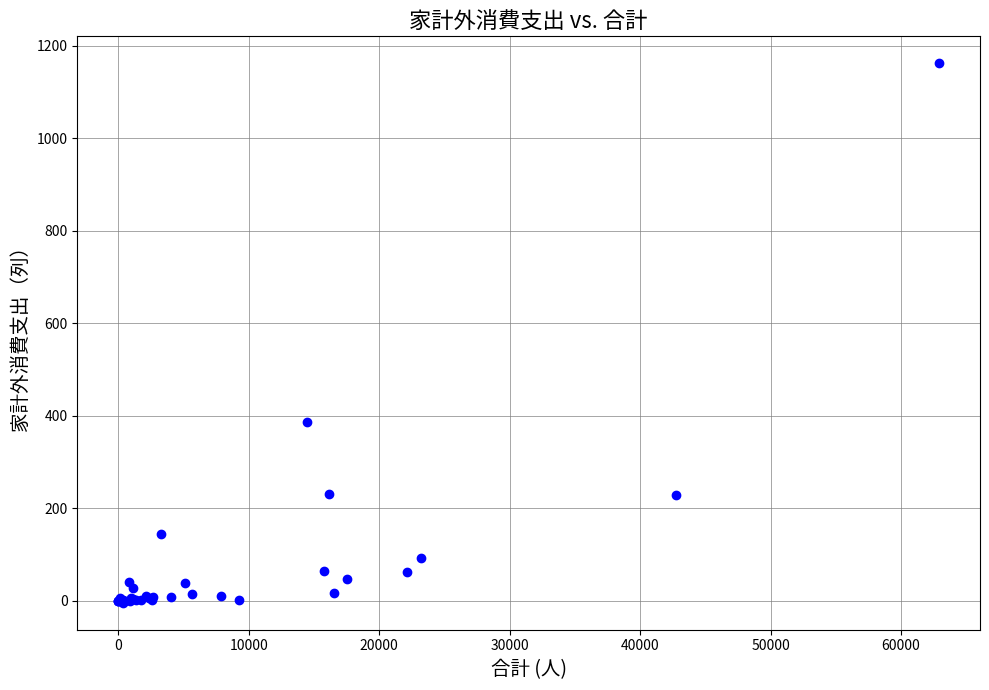

What Y value in the scatter plot is closest to 578?

386.7